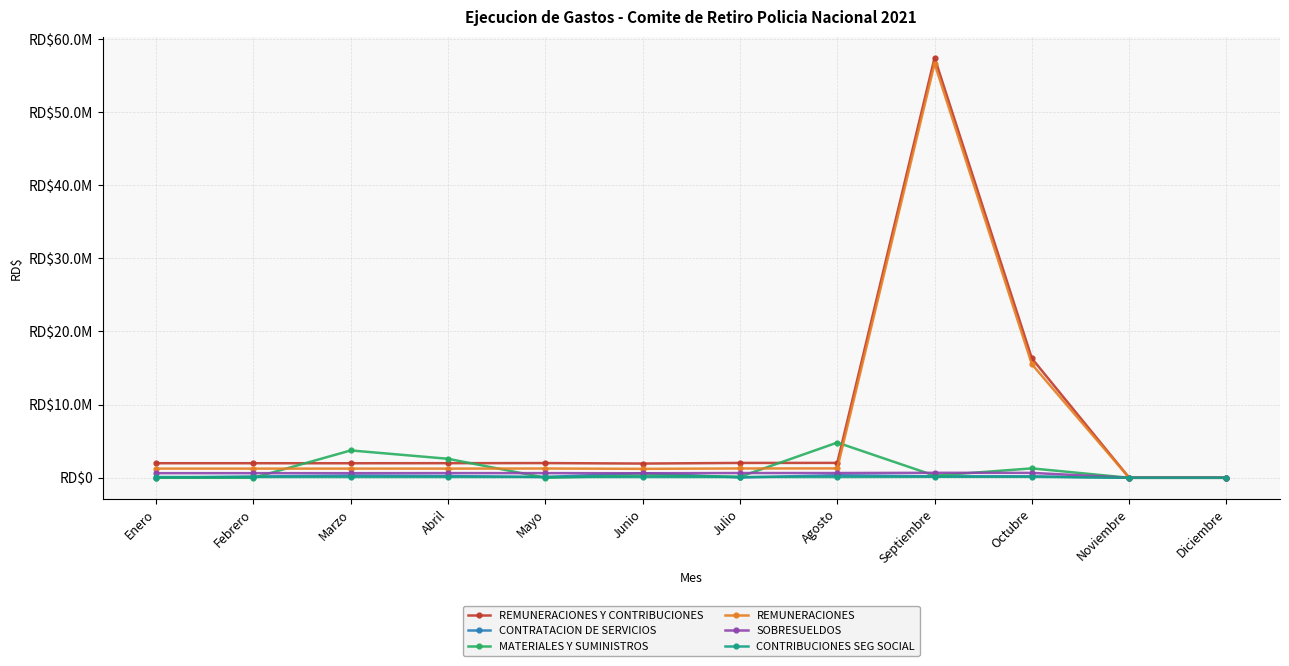

Which series has the widest spread of values?

REMUNERACIONES Y CONTRIBUCIONES